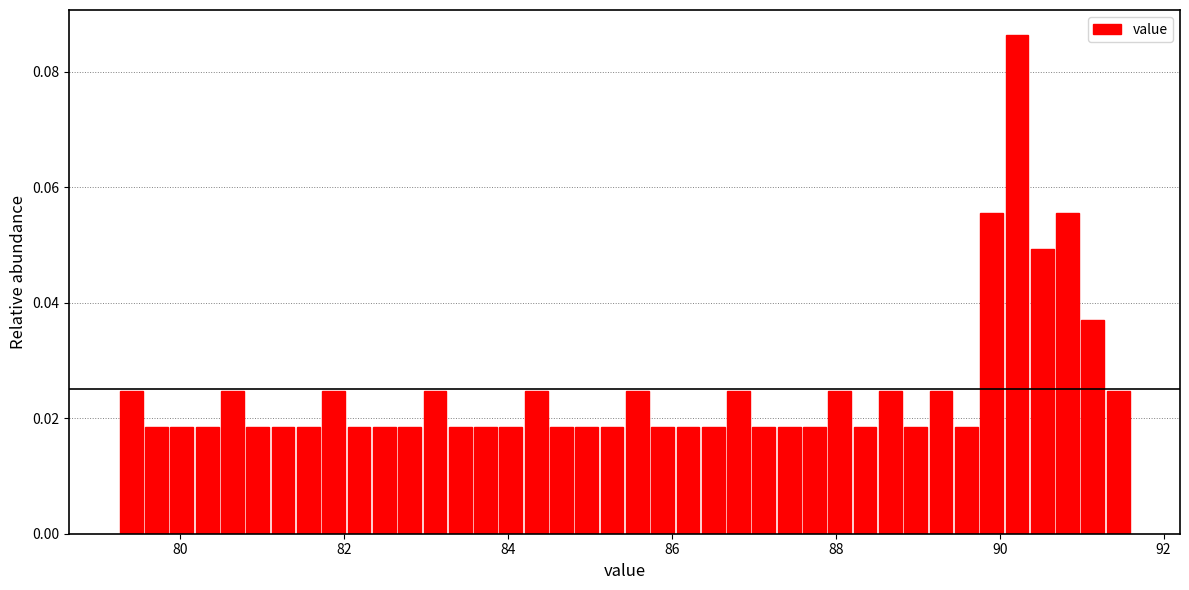

Around what value on the x-axis is the tallest bar? Give the approximate position of its centre, as read against the axis.

90.2